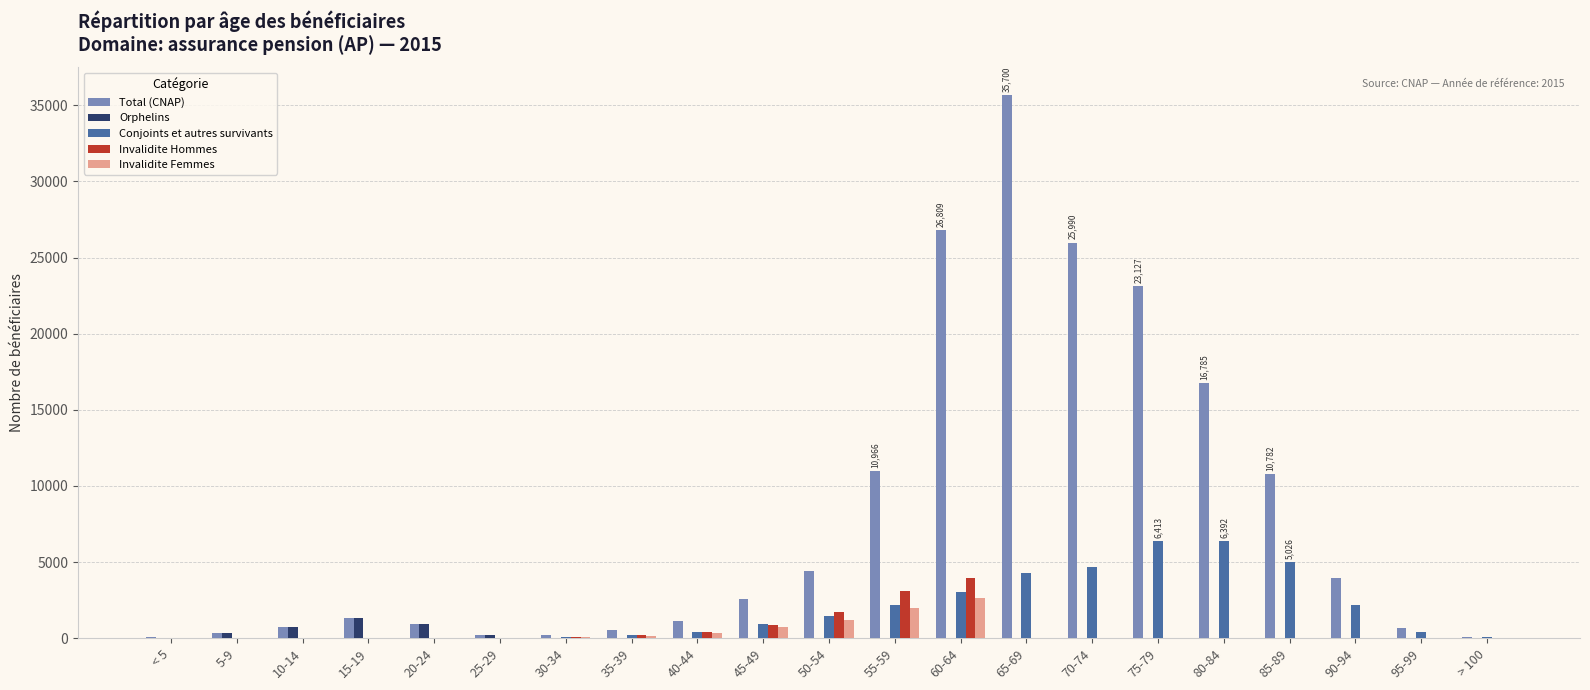

How many groups of bars are there?

21